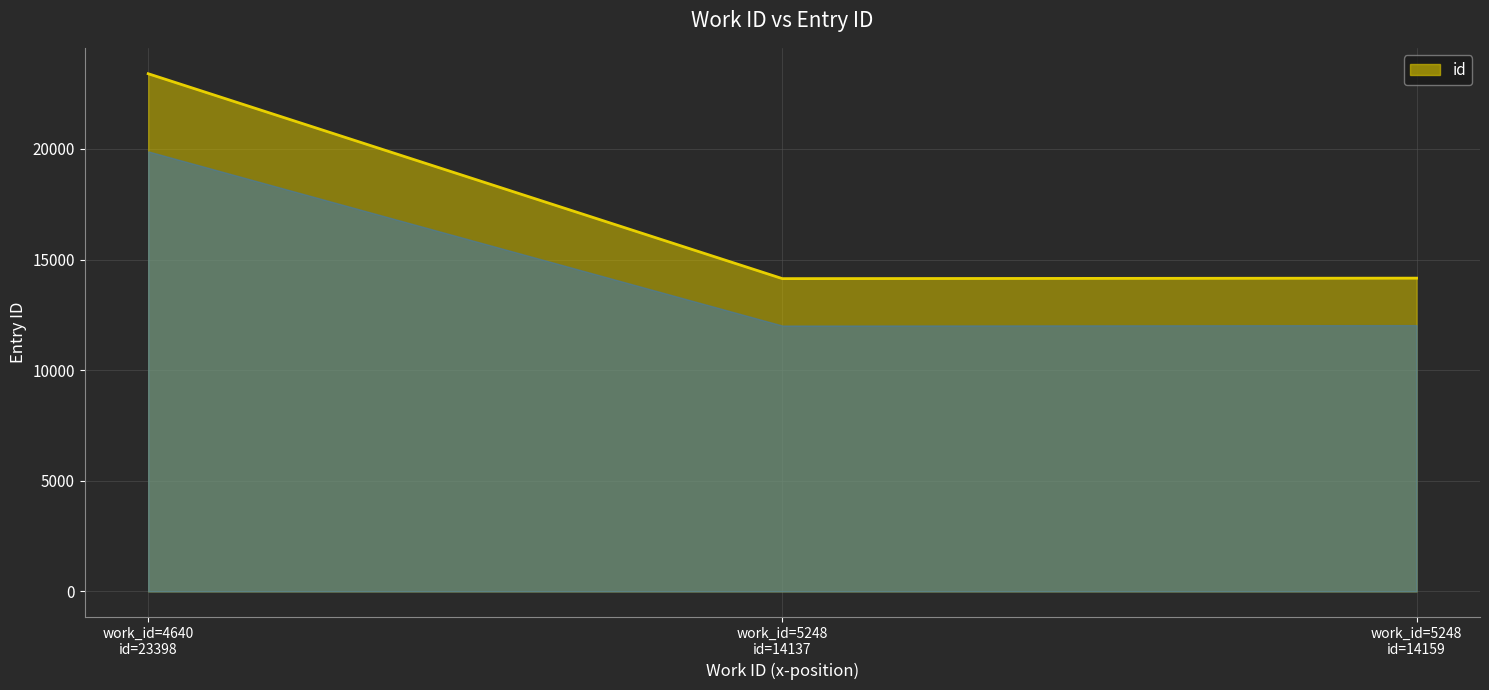

What is the average value?

17231